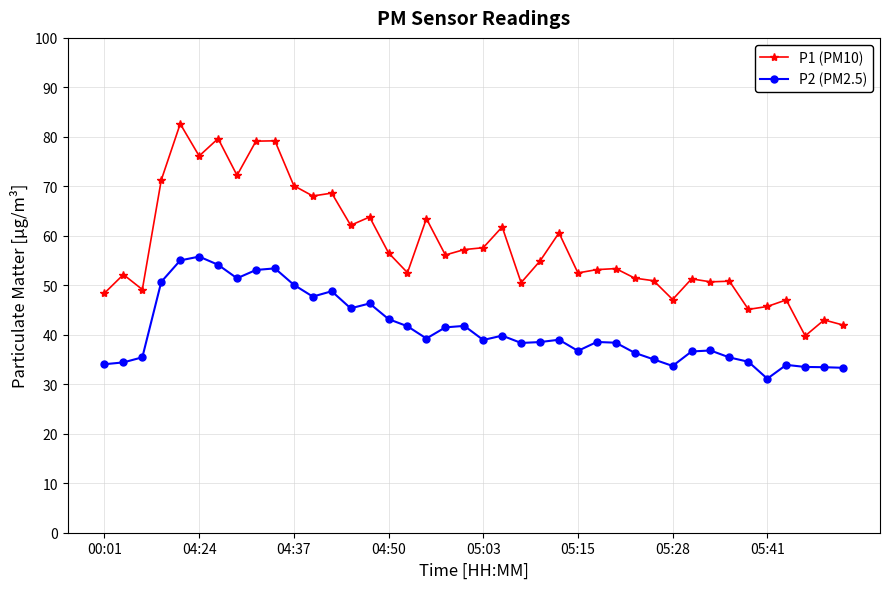

List the series in order of their peak value, lowest first.

P2 (PM2.5), P1 (PM10)